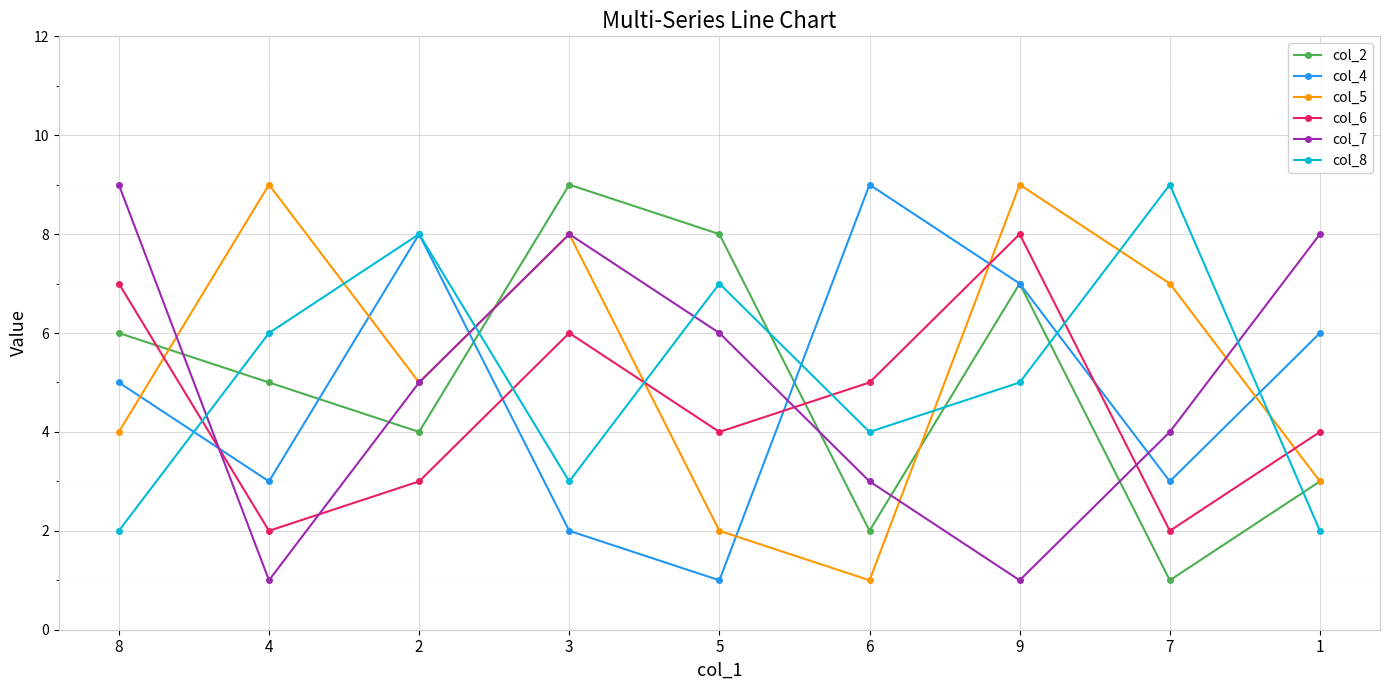

Does the chart display data point markers on the line(s)?

Yes